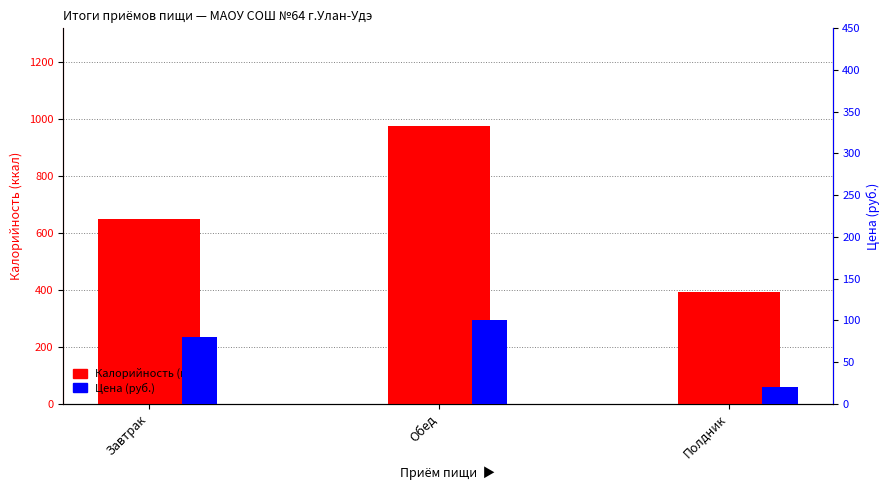

Are the bars grouped side by side (vs. stacked)?

Yes